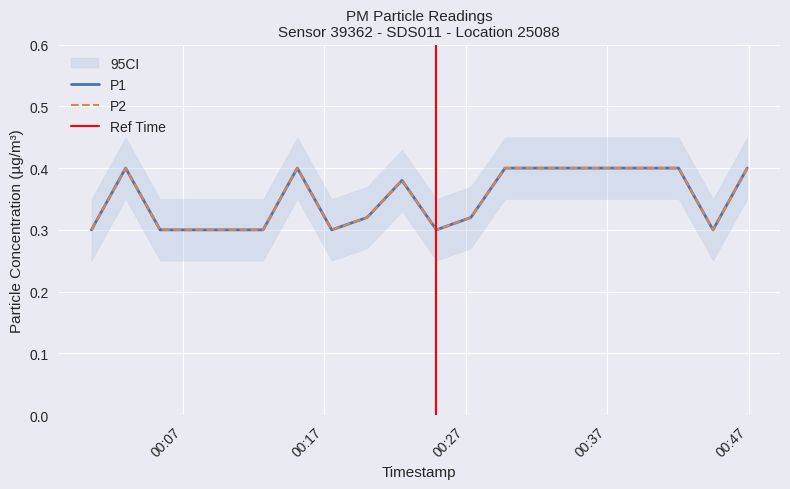

Is this an area chart (filled region under the line)?

No